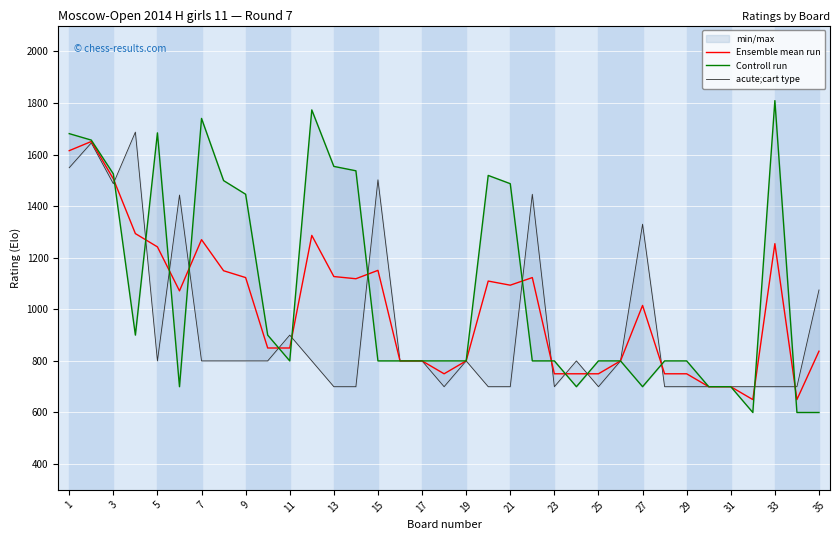

Count the number of data series in this chart.

3